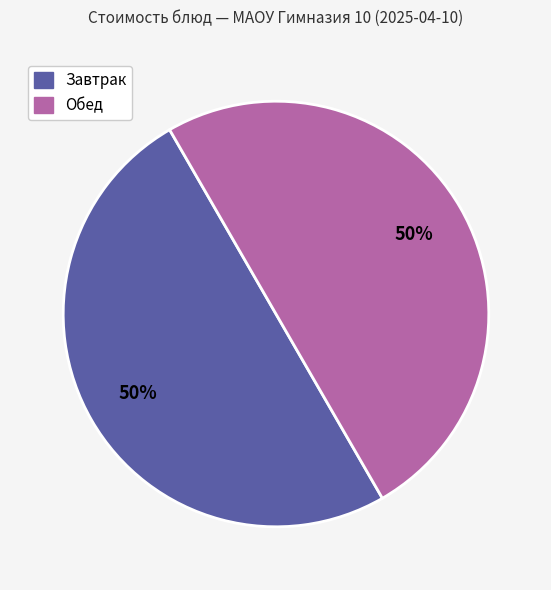

To the nearest percent, what is the average slice percentage?

50%